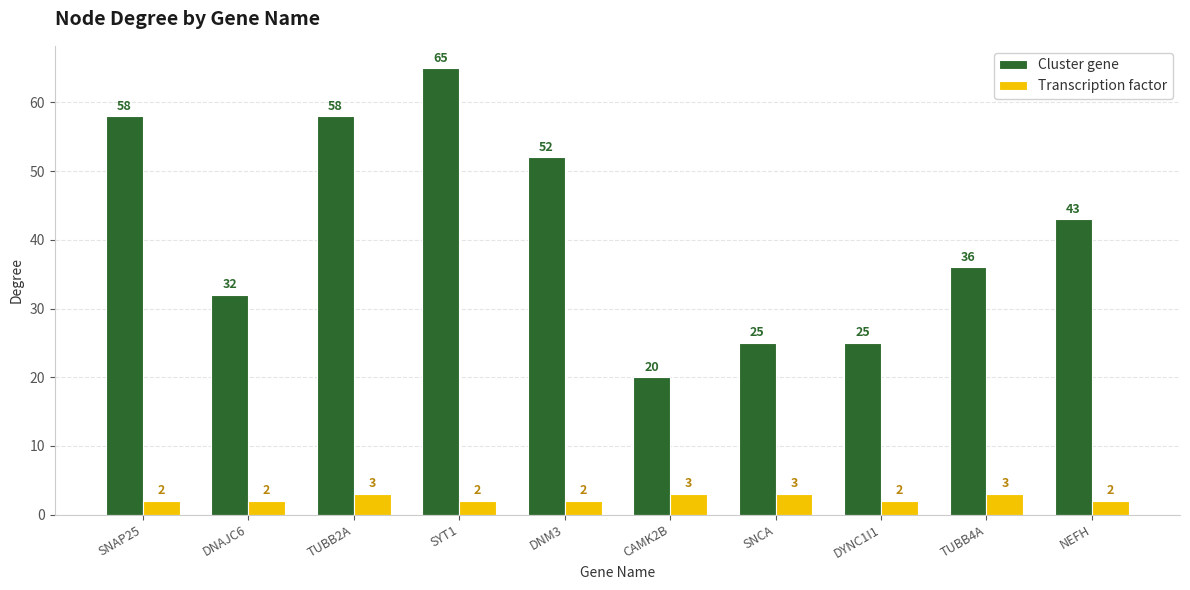

Reading left to right, extract all data points from this chart.

Cluster gene: 58	32	58	65	52	20	25	25	36	43
Transcription factor: 2	2	3	2	2	3	3	2	3	2